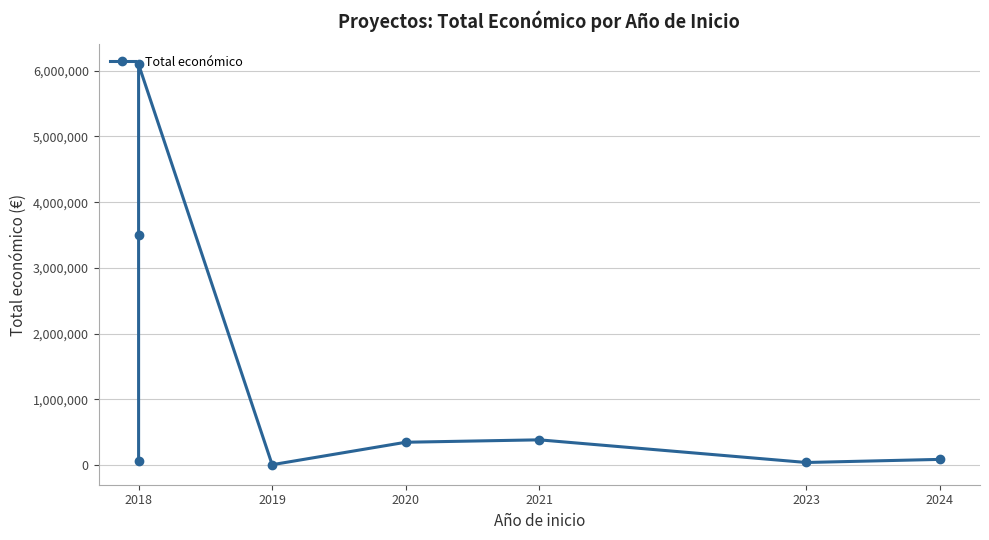

How many points are higher than both their immediate neighbors (excluding endpoints)?

2